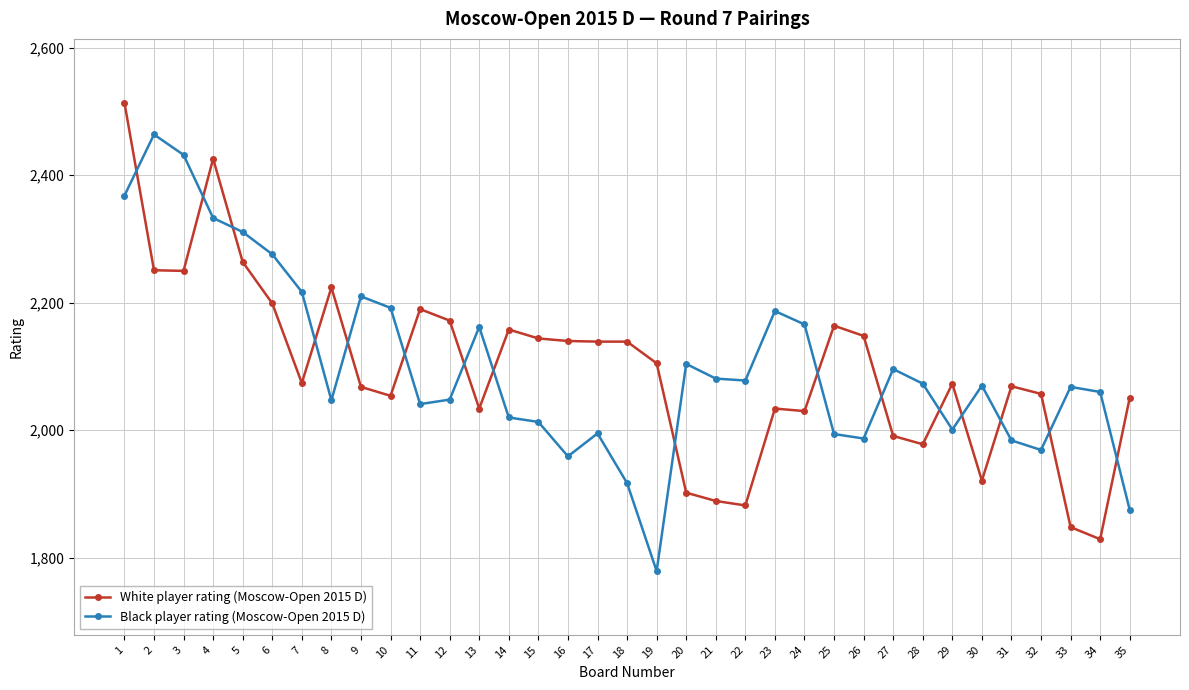

What is the value of the Black player rating (Moscow-Open 2015 D) point at the 34th from the left?

2060